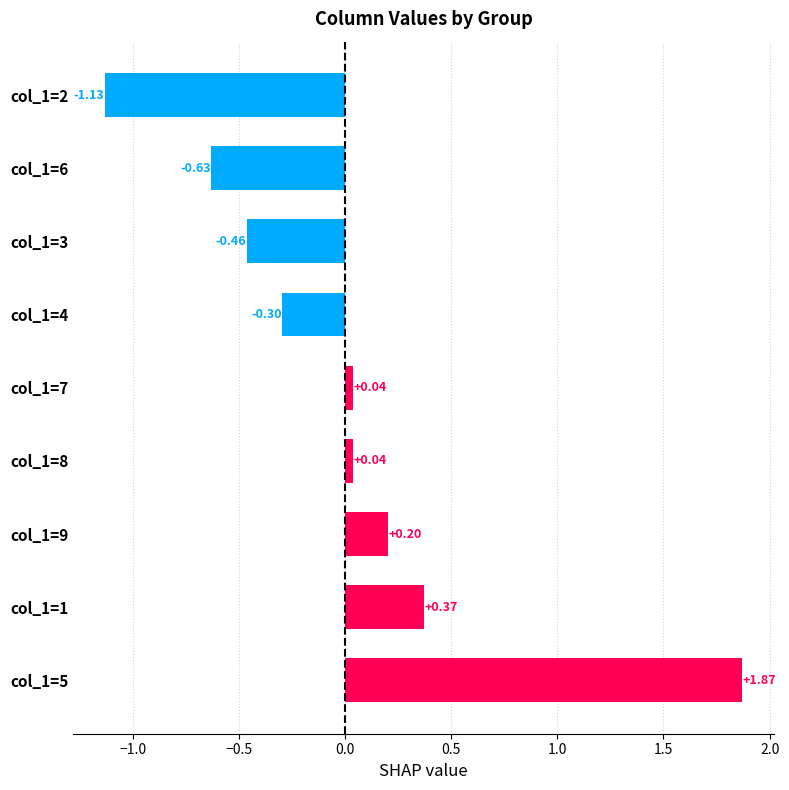

Which has a higher value, col_1=7 or col_1=1?

col_1=1